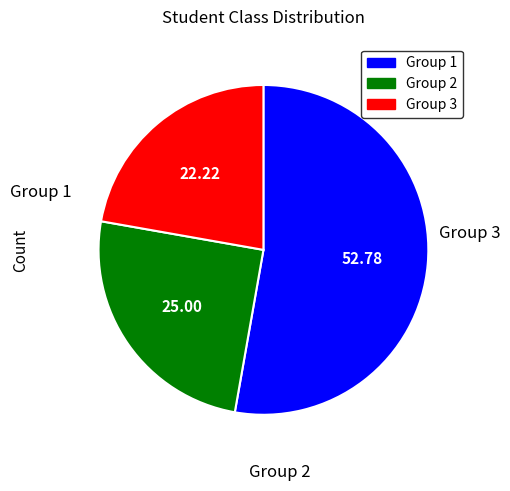

Is there a majority slice in this chart?

Yes